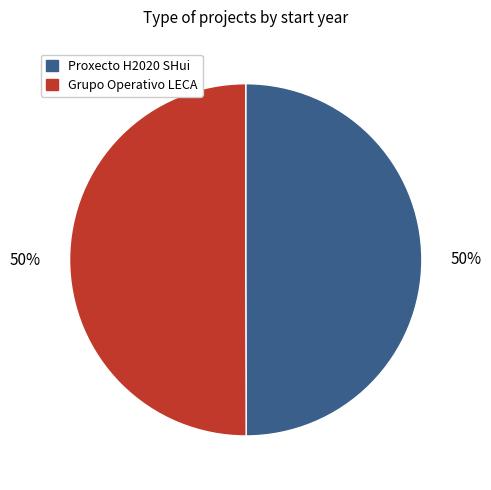

What is the ratio of the value at Grupo Operativo LECA to the value at Proxecto H2020 SHui?

1.0